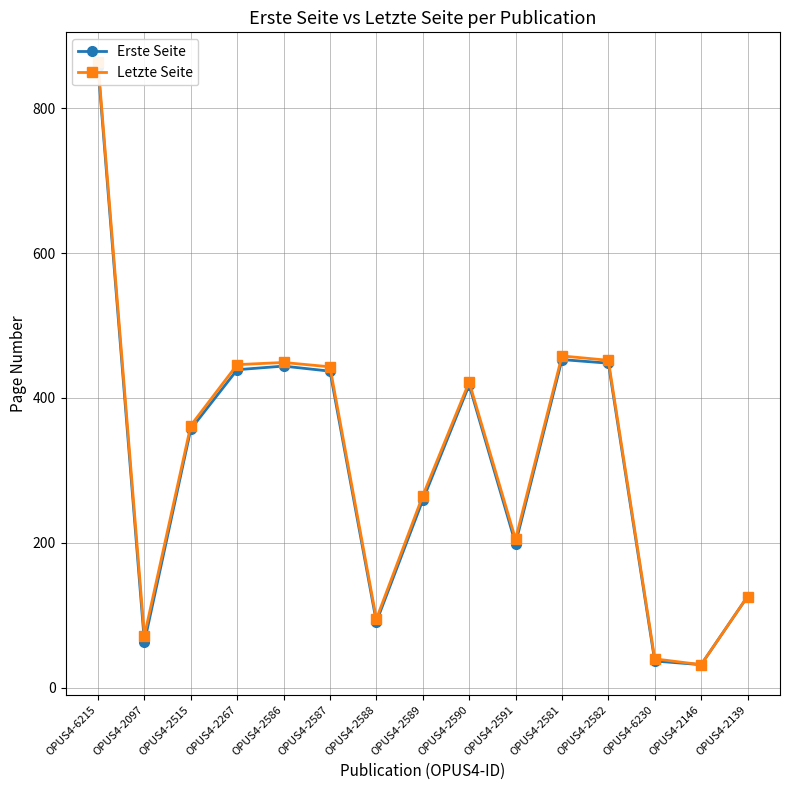

Reading left to right, extract all data points from this chart.

Erste Seite: OPUS4-6215=857	OPUS4-2097=63	OPUS4-2515=357	OPUS4-2267=439	OPUS4-2586=444	OPUS4-2587=437	OPUS4-2588=91	OPUS4-2589=259	OPUS4-2590=418	OPUS4-2591=199	OPUS4-2581=453	OPUS4-2582=448	OPUS4-6230=37	OPUS4-2146=32	OPUS4-2139=126
Letzte Seite: OPUS4-6215=863	OPUS4-2097=72	OPUS4-2515=362	OPUS4-2267=446	OPUS4-2586=449	OPUS4-2587=443	OPUS4-2588=95	OPUS4-2589=265	OPUS4-2590=422	OPUS4-2591=205	OPUS4-2581=458	OPUS4-2582=452	OPUS4-6230=40	OPUS4-2146=32	OPUS4-2139=126